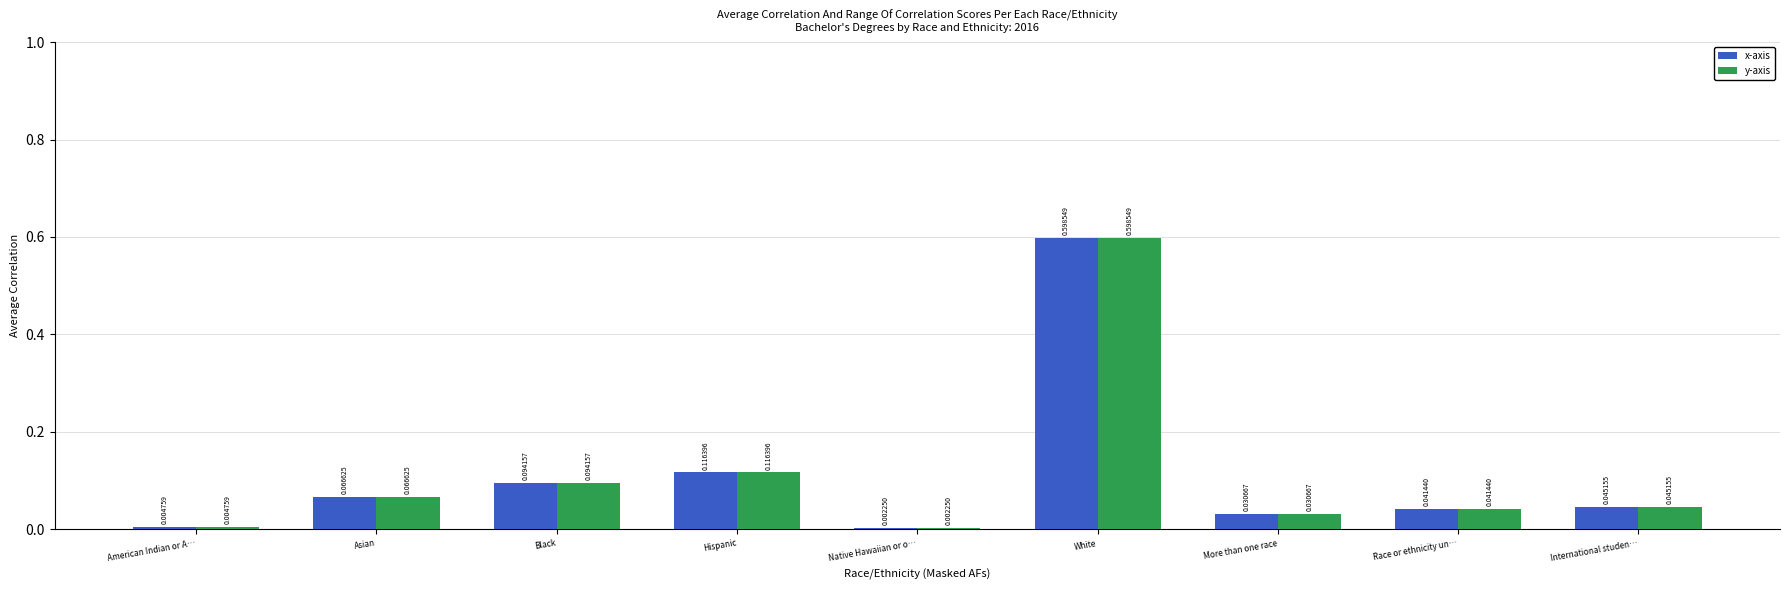

What are all the series names shown in the legend?

x-axis, y-axis